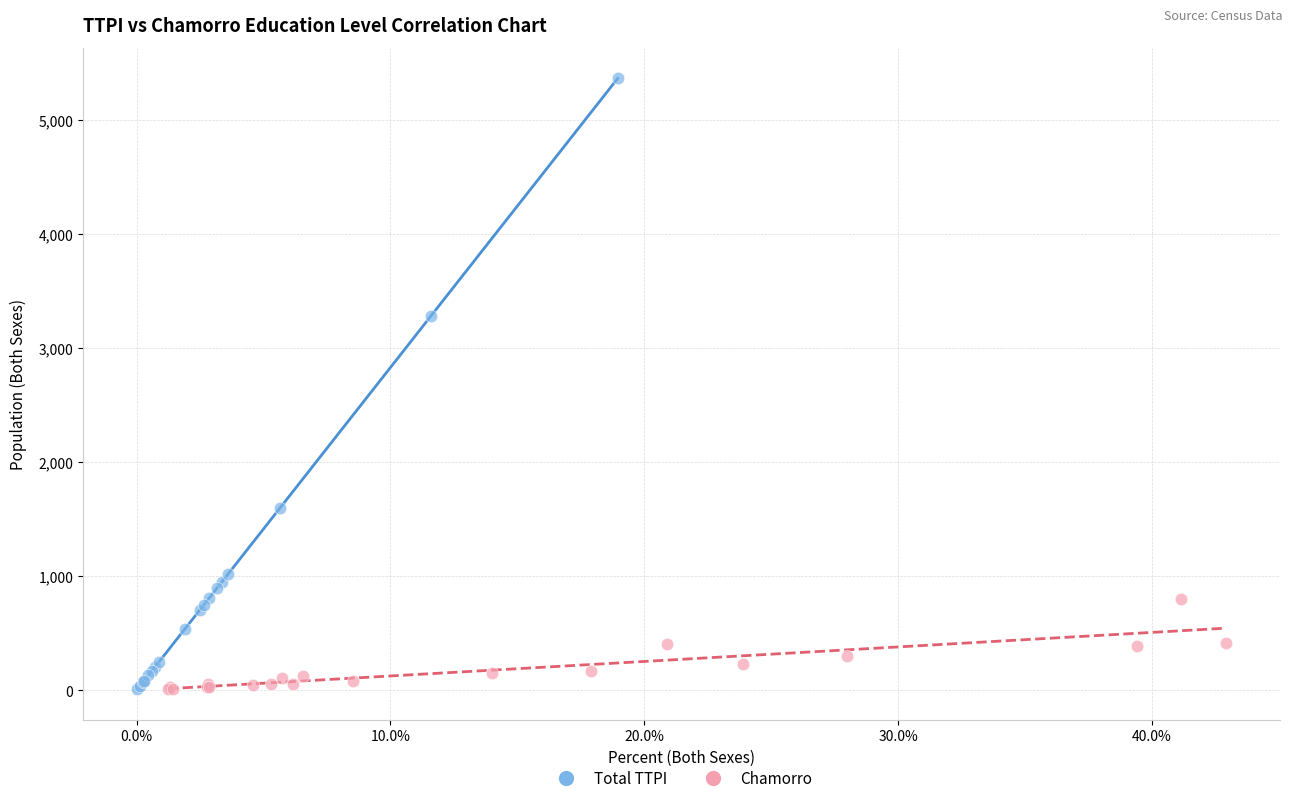

What are all the series names shown in the legend?

Total TTPI, Chamorro